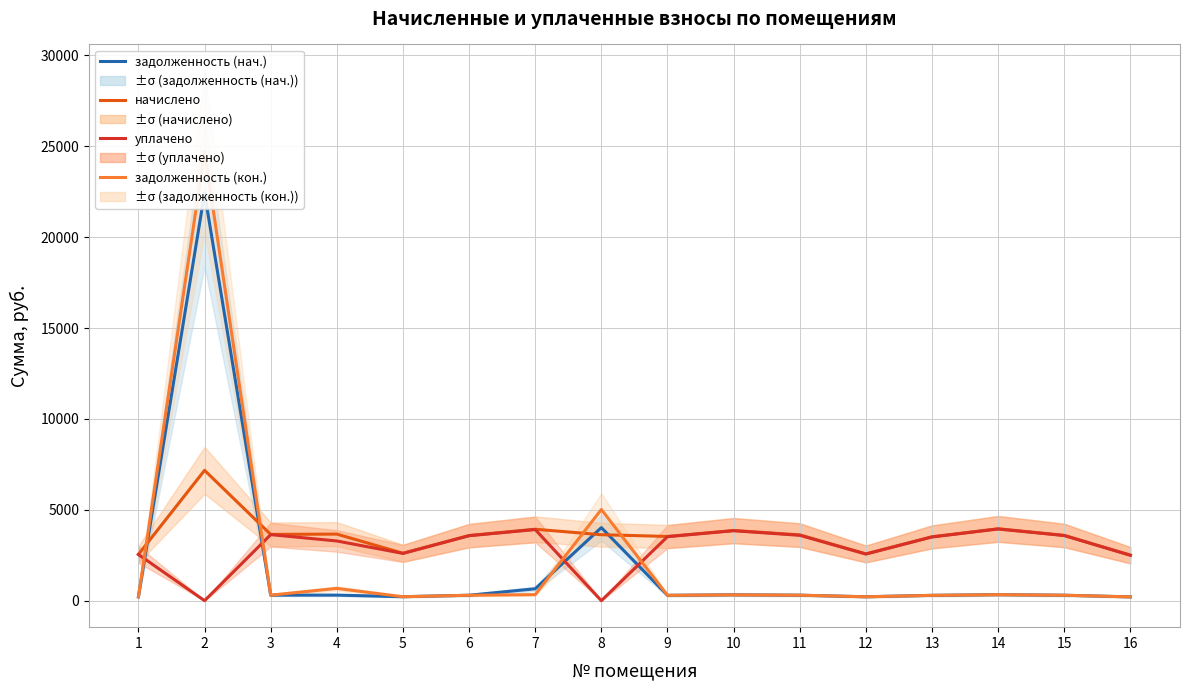

True or false: начислено has more than 1 interior local peaks.

True